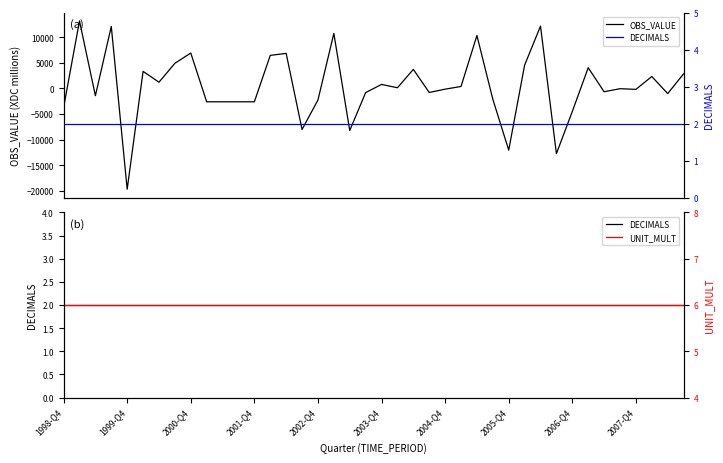

Does the chart display data point markers on the line(s)?

No